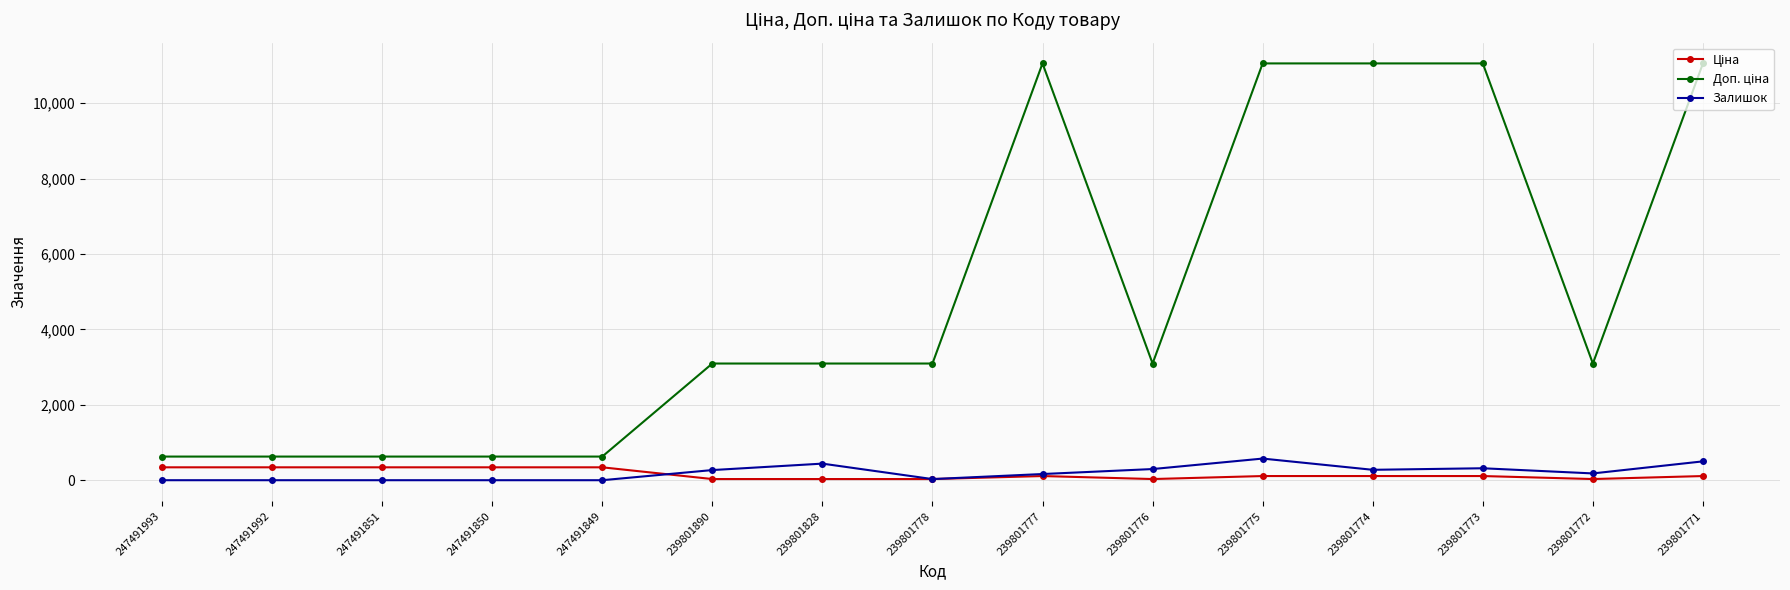

At how many categories does at least one series exceed 3940?

5